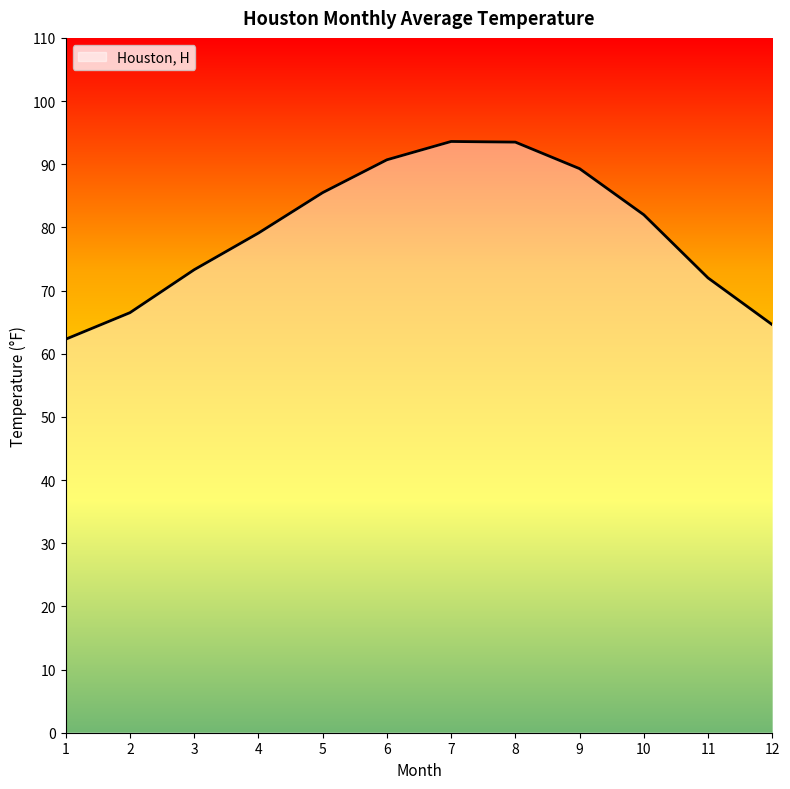

Where is the data nearest to the value 77?

4